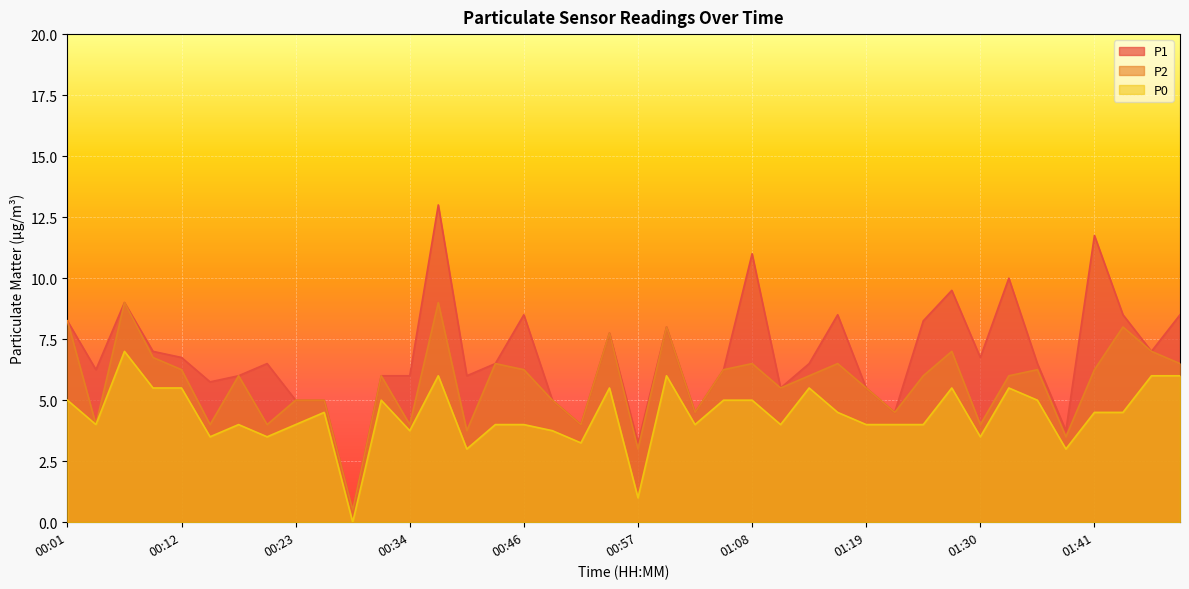

What is the difference between the P2 values at 00:48 and 00:15?

1.0